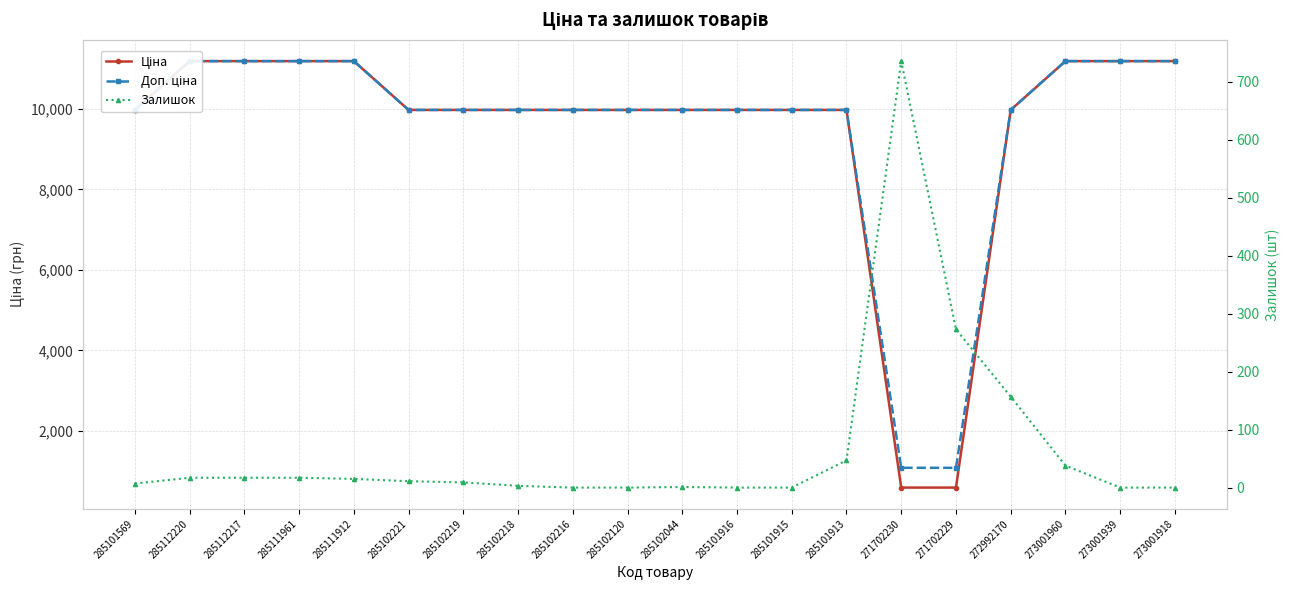

Between 285102120 and 285101916, which series saw the biggest shift?

Ціна